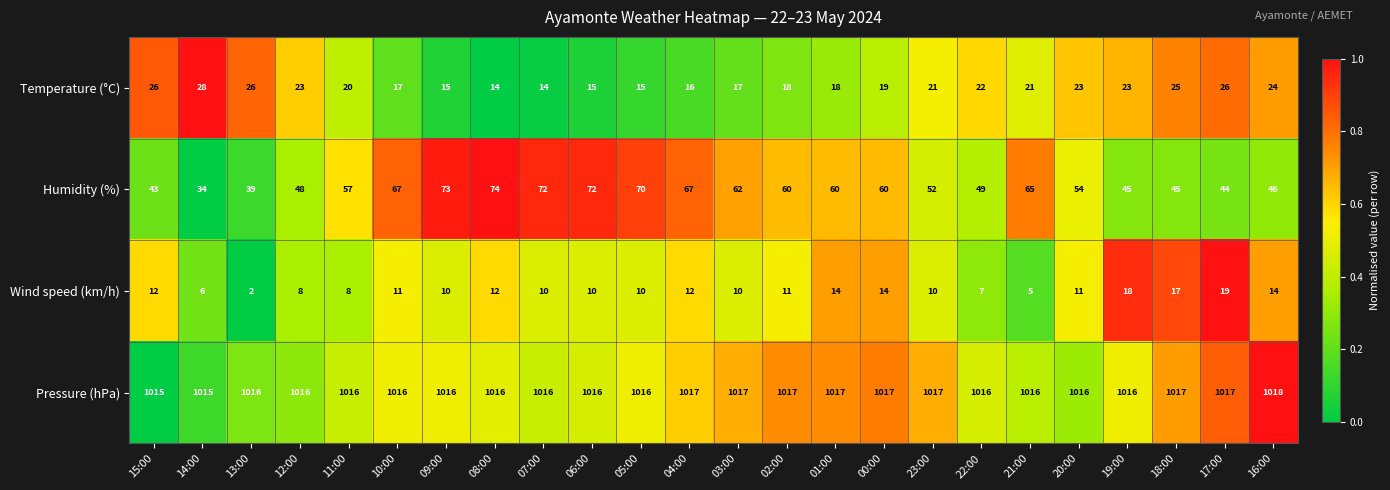

What is the sum of the Humidity (%) values at 12:00 and 09:00?

121